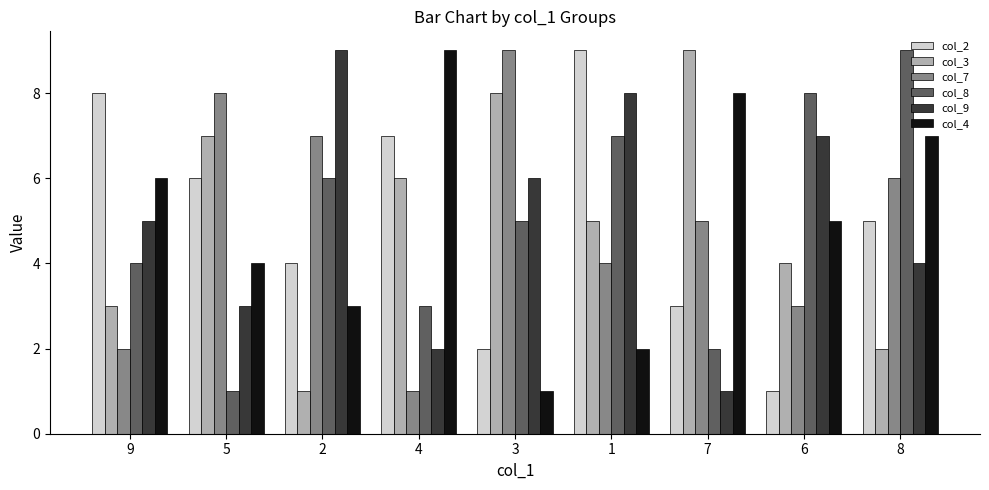

Reading right to left, what are all the values shown in this chart?

col_2: 8=5	6=1	7=3	1=9	3=2	4=7	2=4	5=6	9=8
col_3: 8=2	6=4	7=9	1=5	3=8	4=6	2=1	5=7	9=3
col_7: 8=6	6=3	7=5	1=4	3=9	4=1	2=7	5=8	9=2
col_8: 8=9	6=8	7=2	1=7	3=5	4=3	2=6	5=1	9=4
col_9: 8=4	6=7	7=1	1=8	3=6	4=2	2=9	5=3	9=5
col_4: 8=7	6=5	7=8	1=2	3=1	4=9	2=3	5=4	9=6